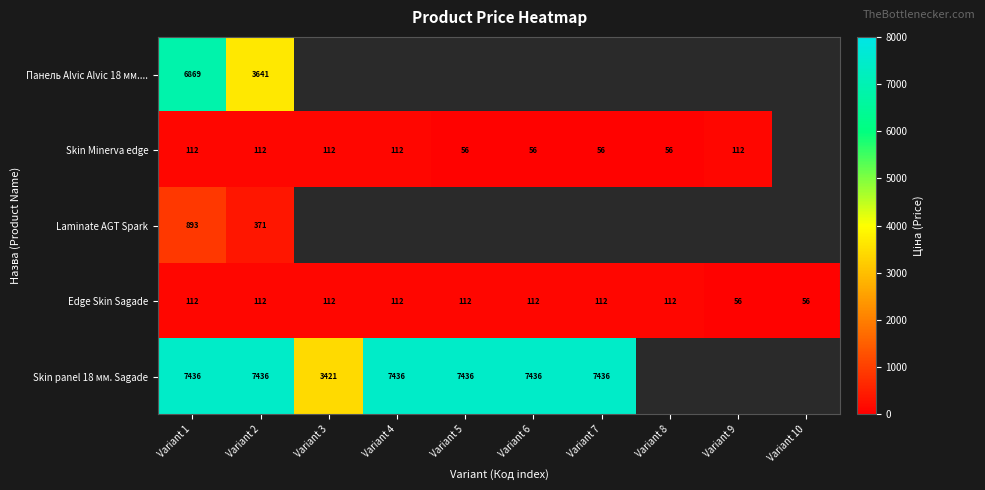

Is the value of Skin Minerva edge at Variant 6 greater than the value of Панель Alvic Alvic 18 мм.... at Variant 2?

No